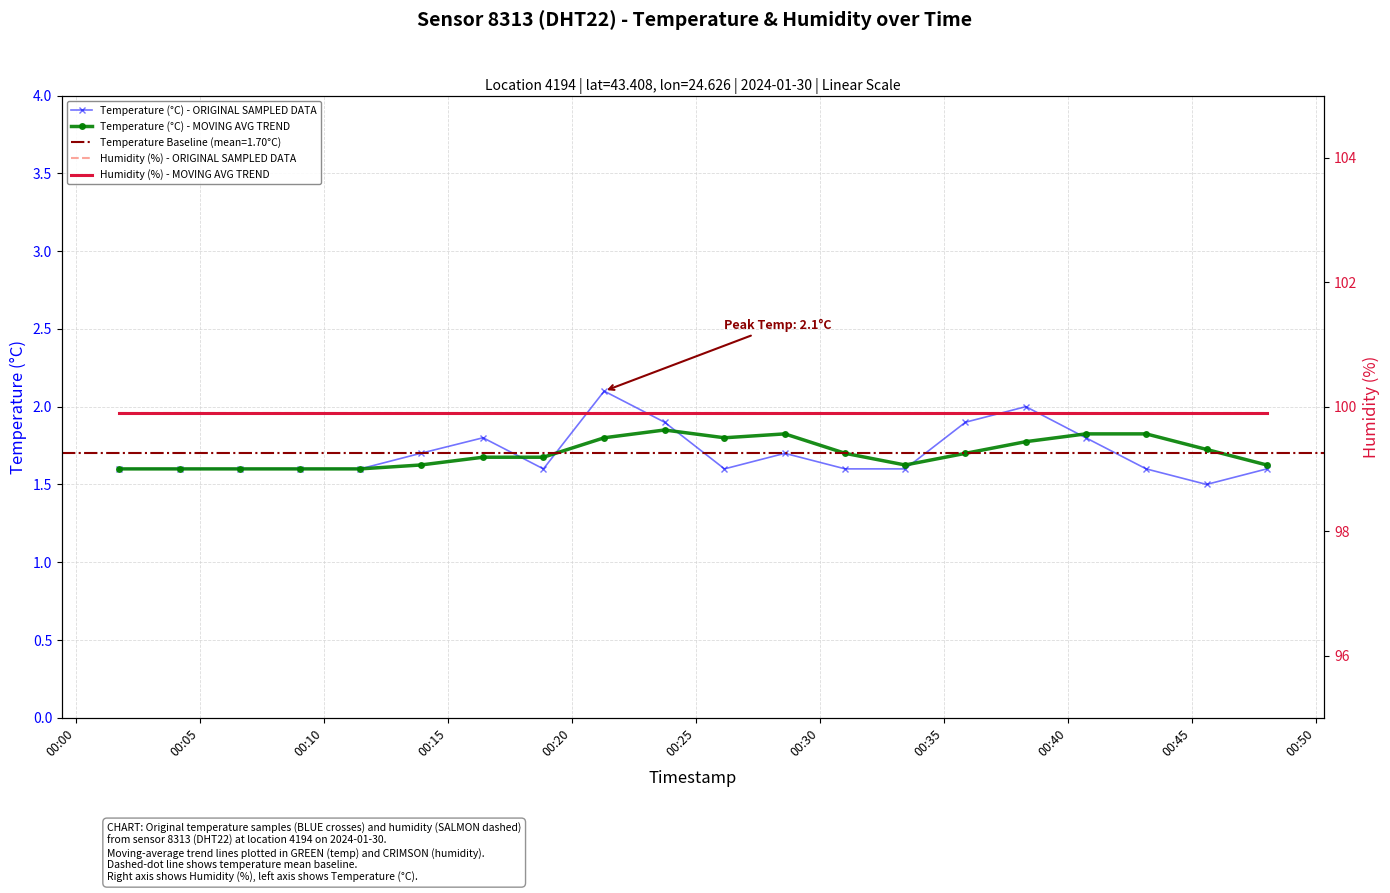

What is the maximum value shown in the chart?

99.9